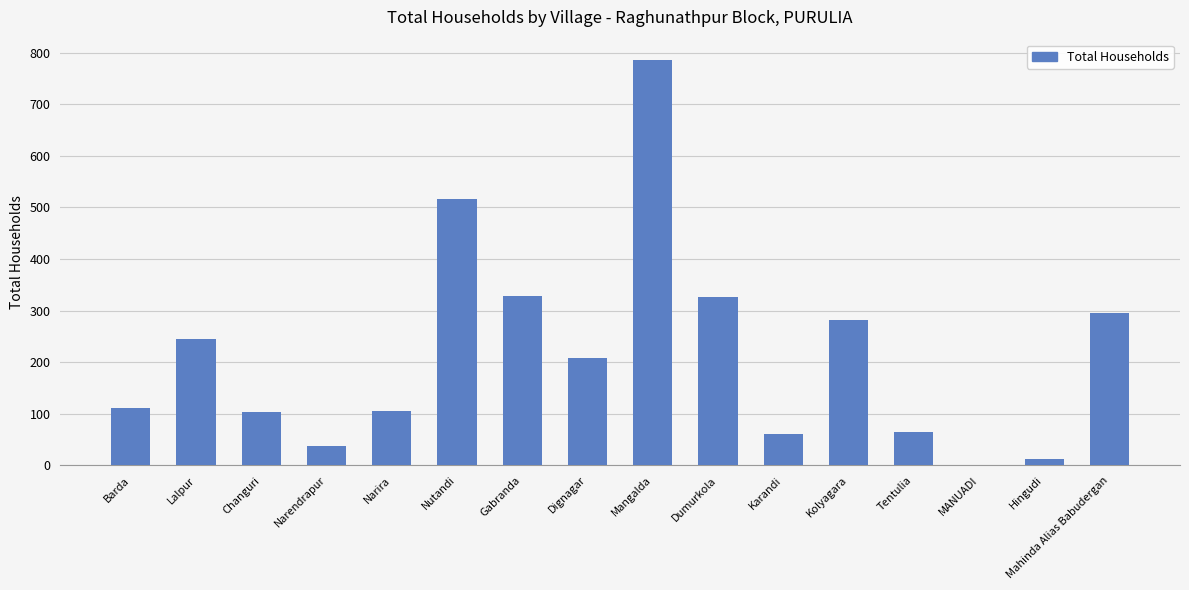

The value at Lalpur is 332. True or false?

False